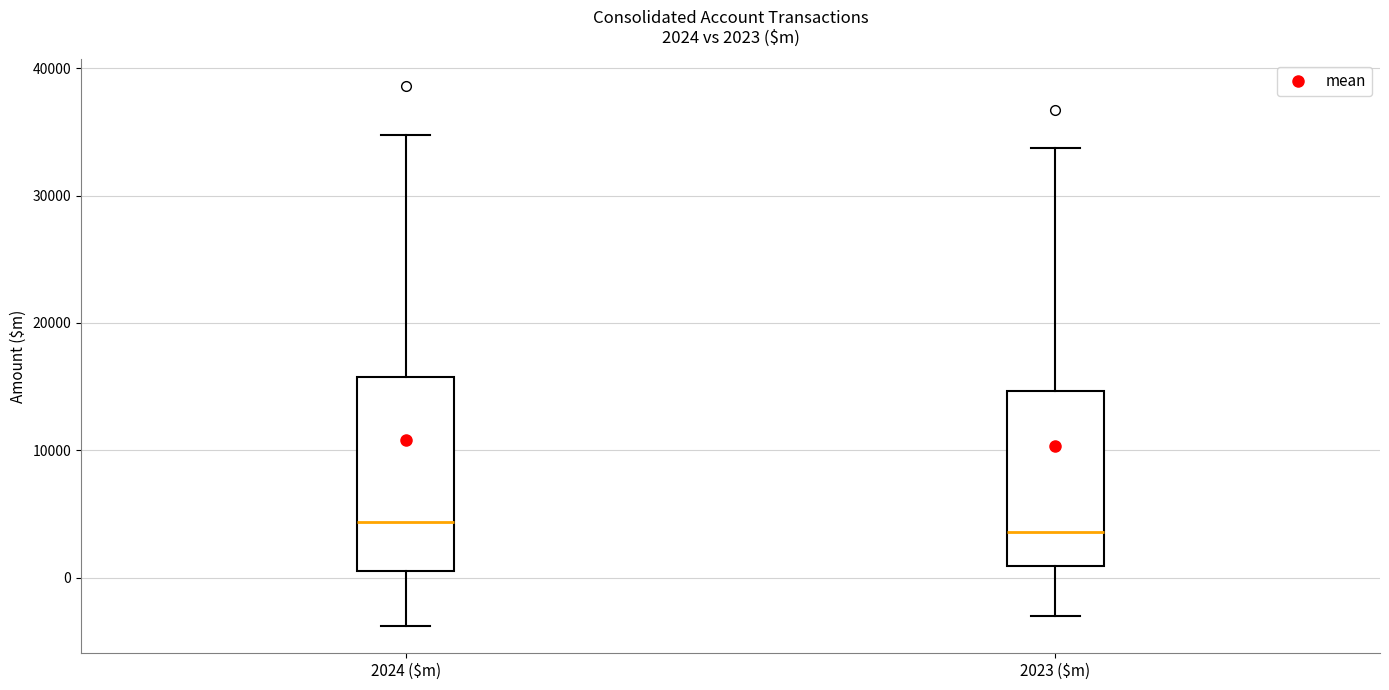

Which box is the tallest, from its lower edge to its upper edge?

2024 ($m)